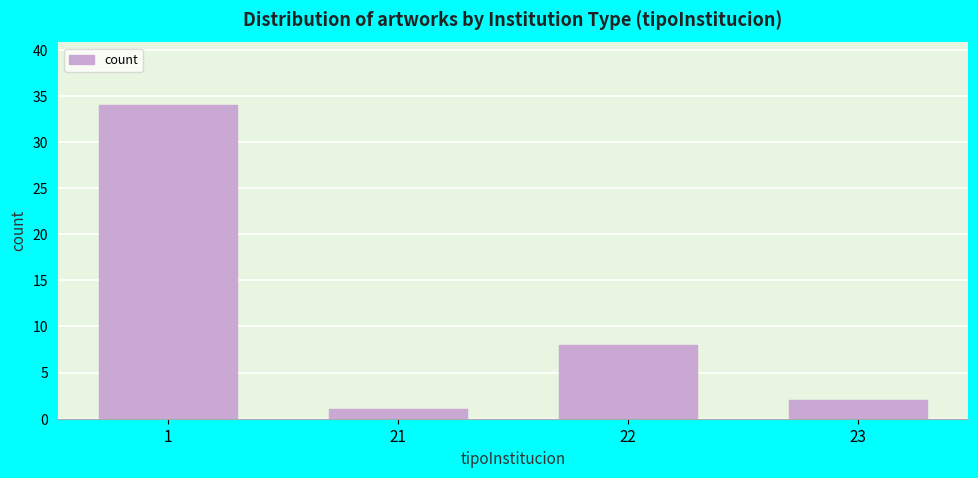

Reading right to left, list all the values displayed in this chart.

2	8	1	34